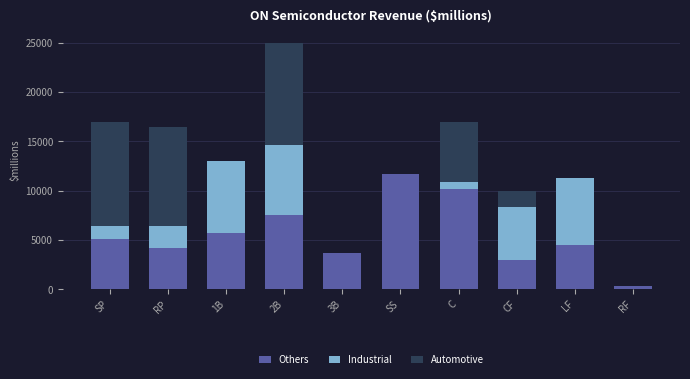

At which category is the sum across all series the highest?

2B